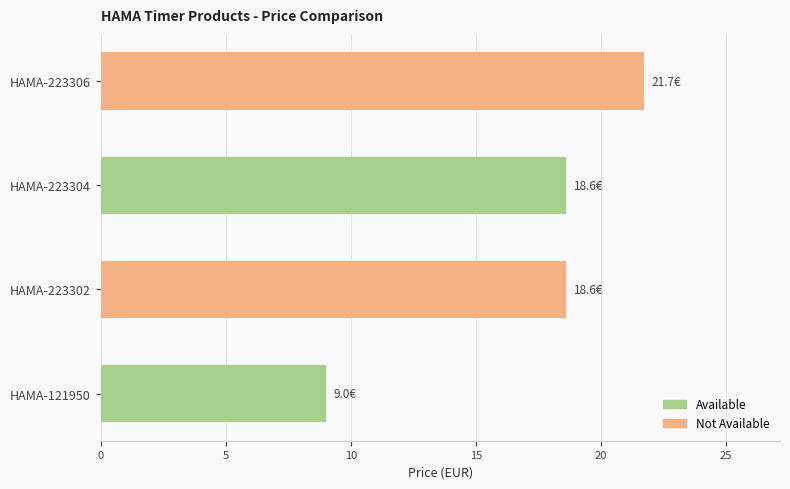

What is the maximum value shown in the chart?

21.7